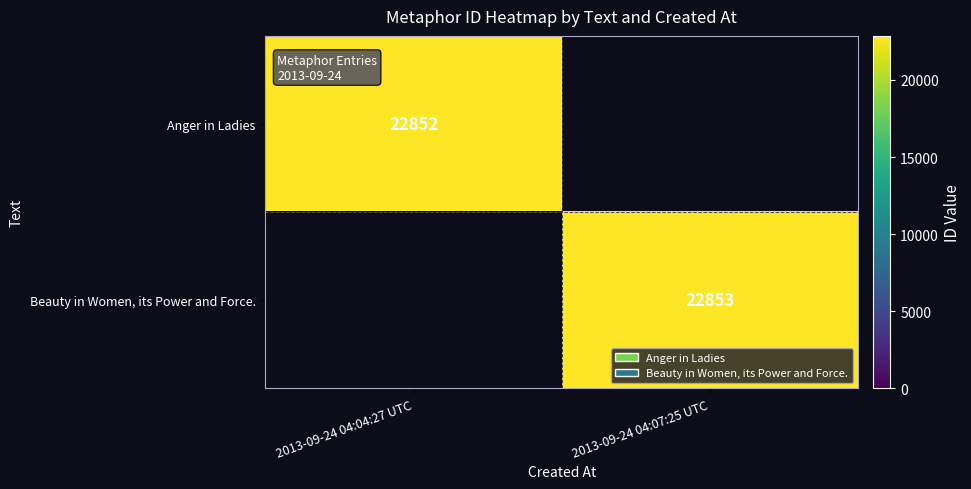

Is the value of Anger in Ladies at 2013-09-24 04:04:27 UTC greater than the value of Beauty in Women, its Power and Force. at 2013-09-24 04:07:25 UTC?

No